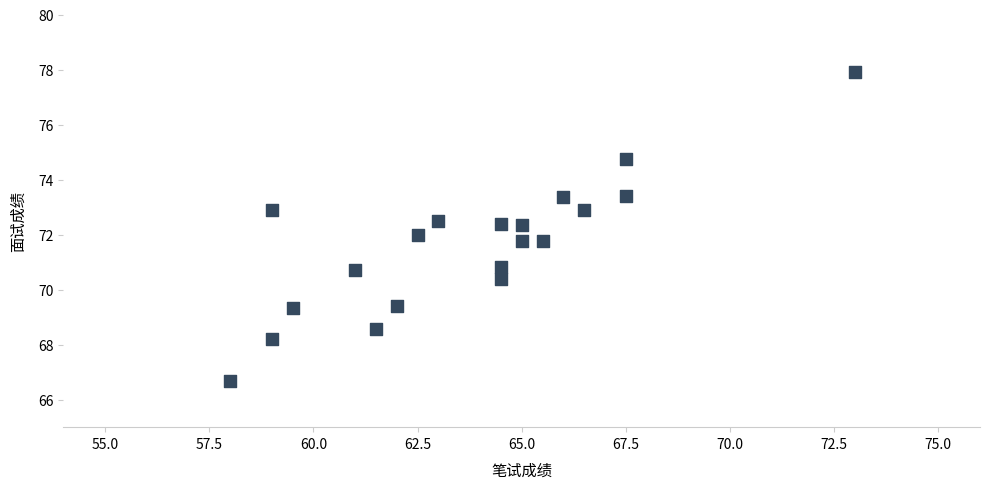

What is the range of X values (max minus min)?

15.0